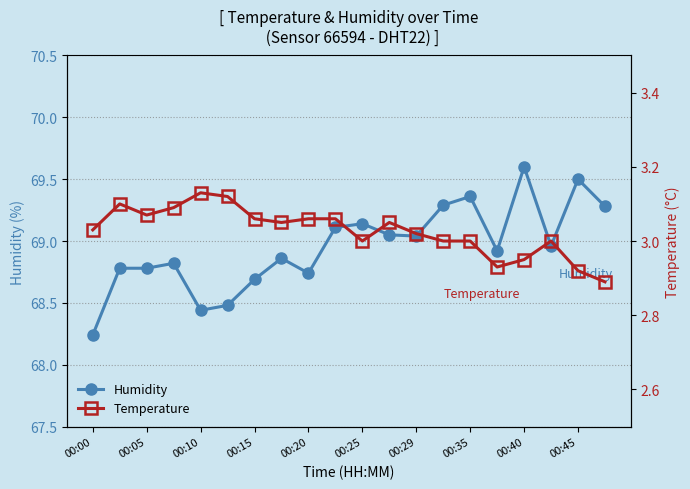

Which category has the highest value in the Humidity series?

00:40